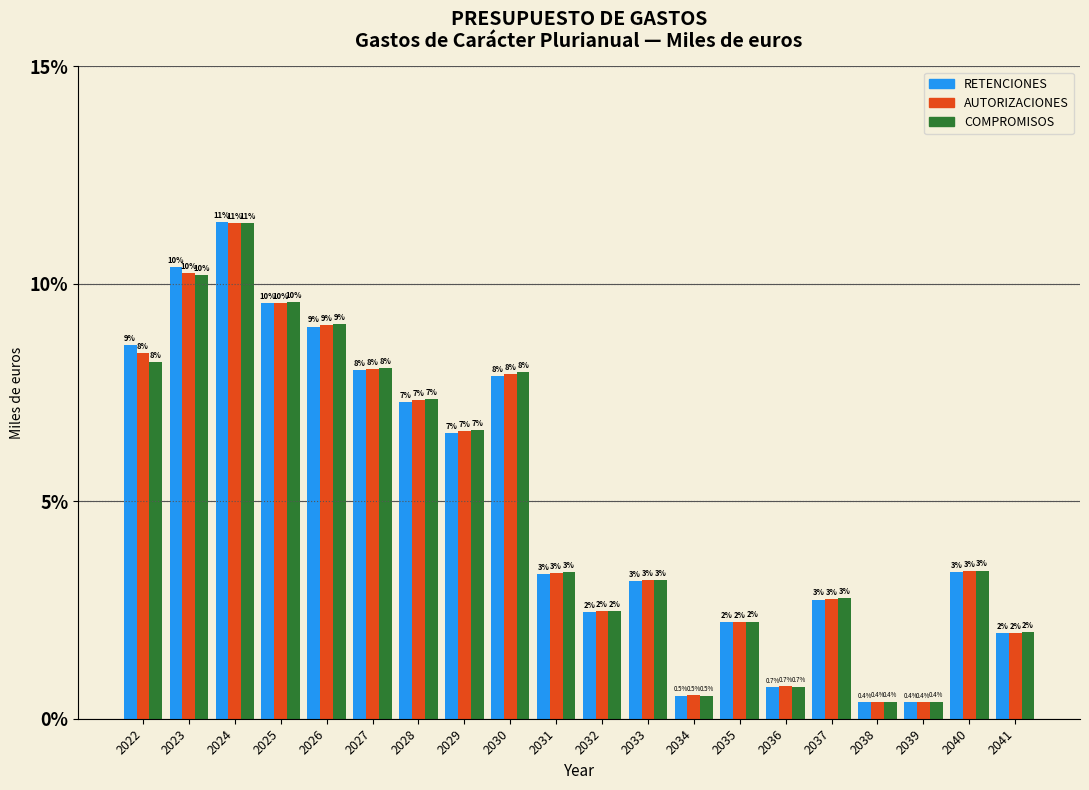

The AUTORIZACIONES series shows 7.9 at 2030. True or false?

True